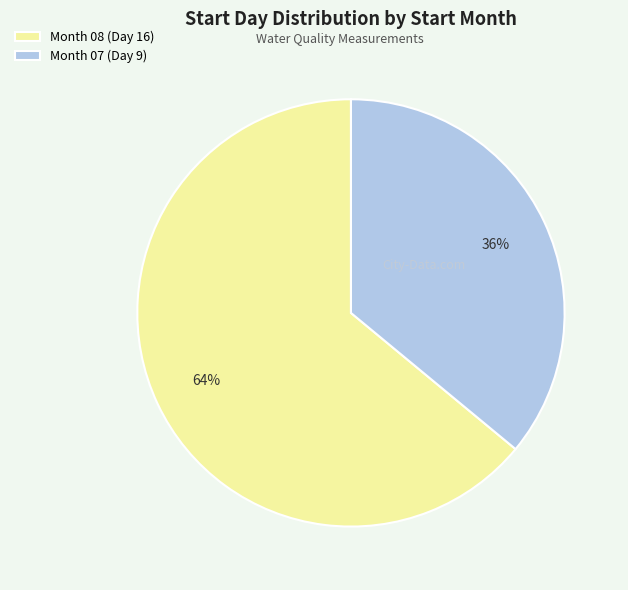

Do Month 08 (Day 16) and Month 07 (Day 9) together represent more than half of the pie?

Yes